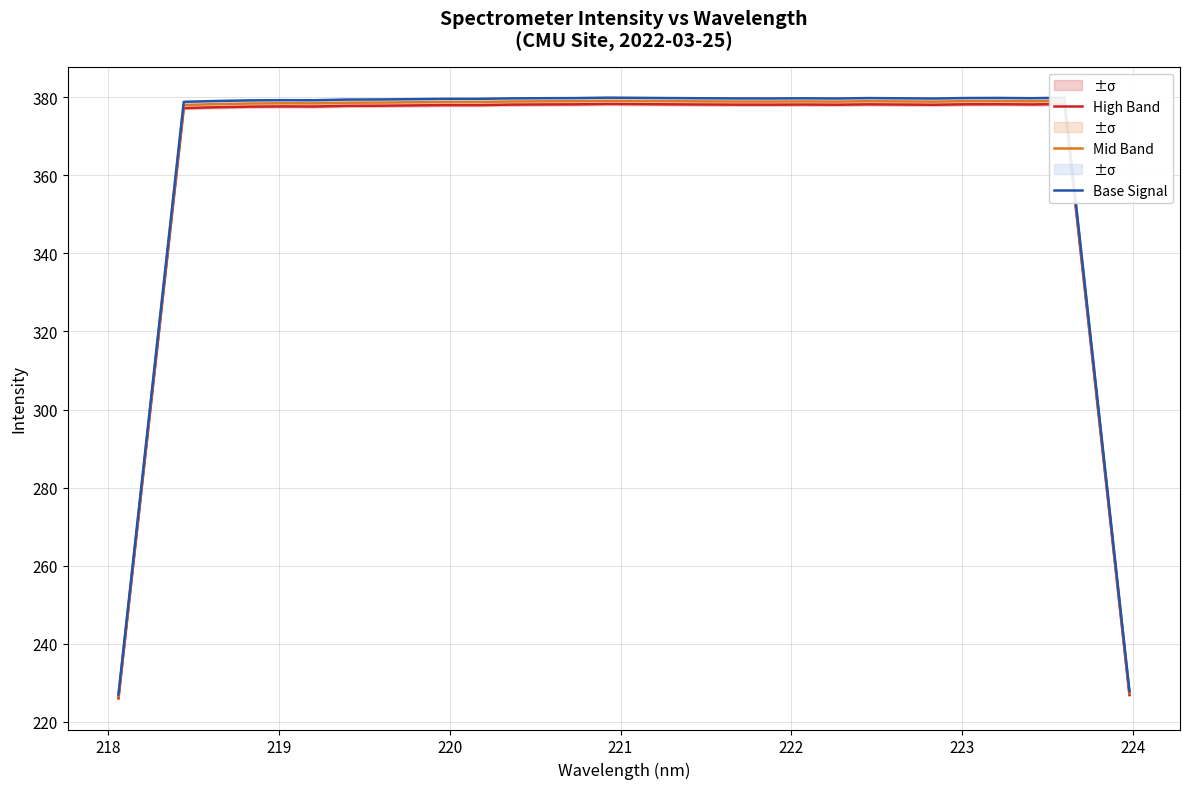

What is the minimum value for Base Signal?

227.0